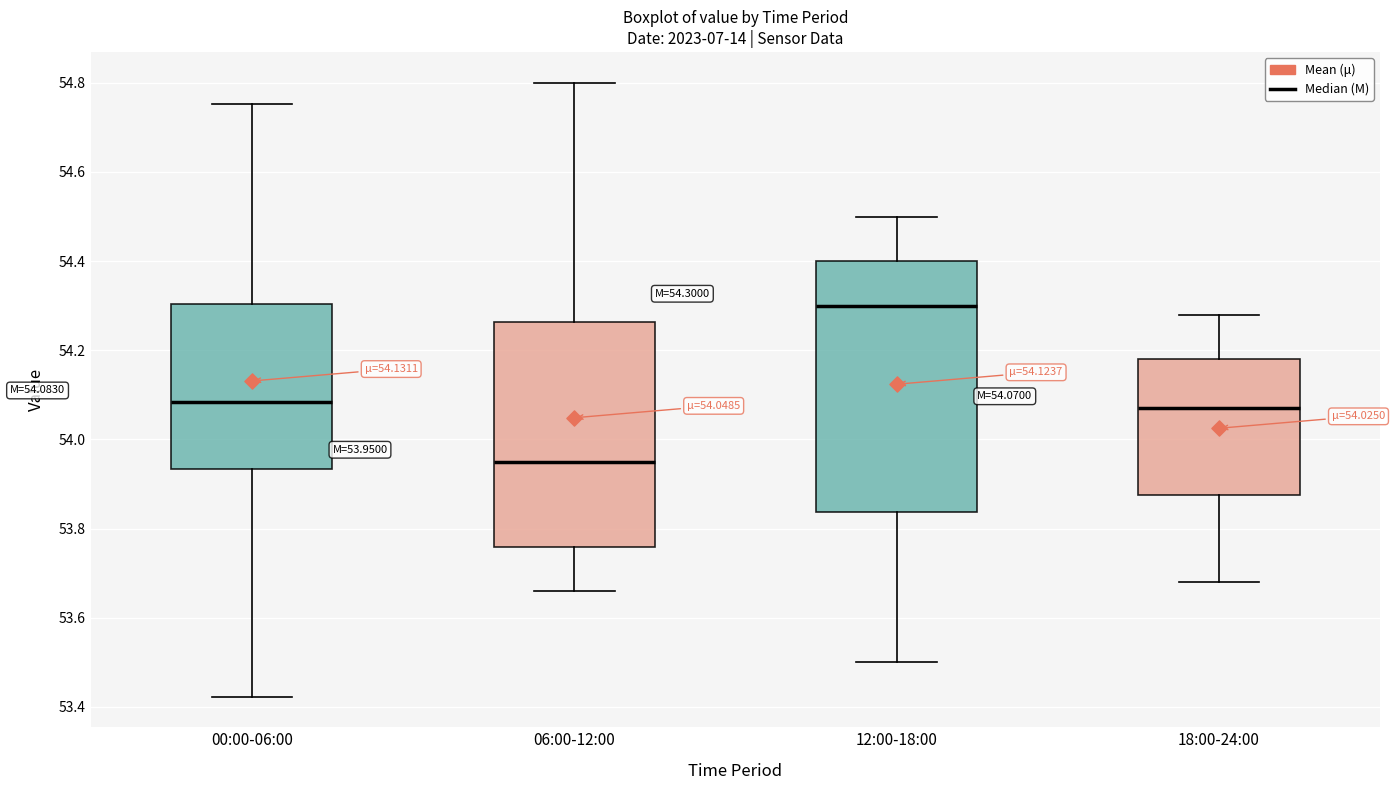

Which box has the highest median line?

12:00-18:00